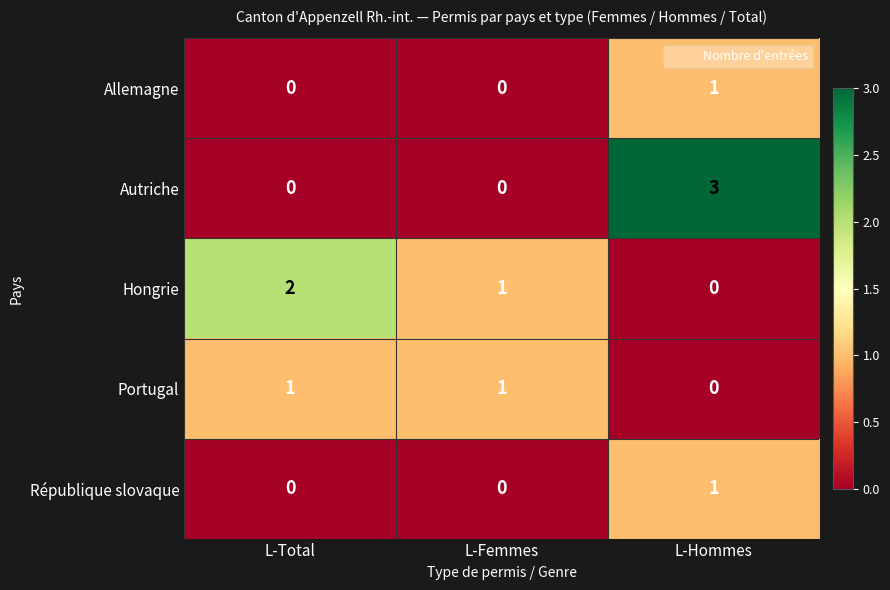

The value of Autriche at L-Femmes is 1. True or false?

False